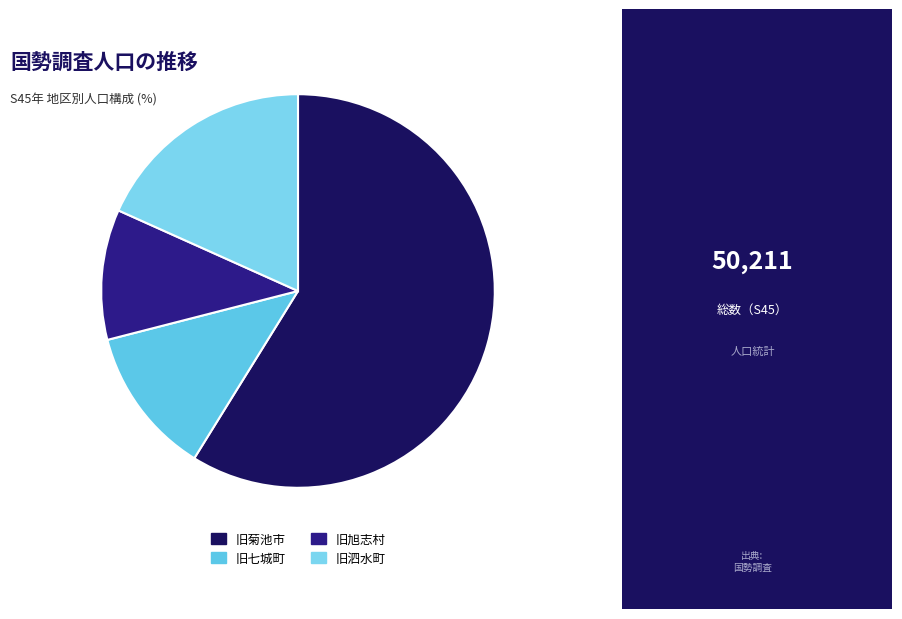

Is there a majority slice in this chart?

Yes